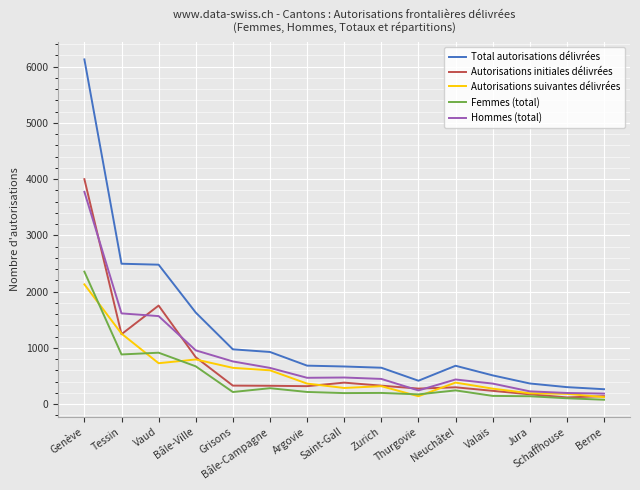

Which series changed the most between Bâle-Campagne and Jura?

Total autorisations délivrées